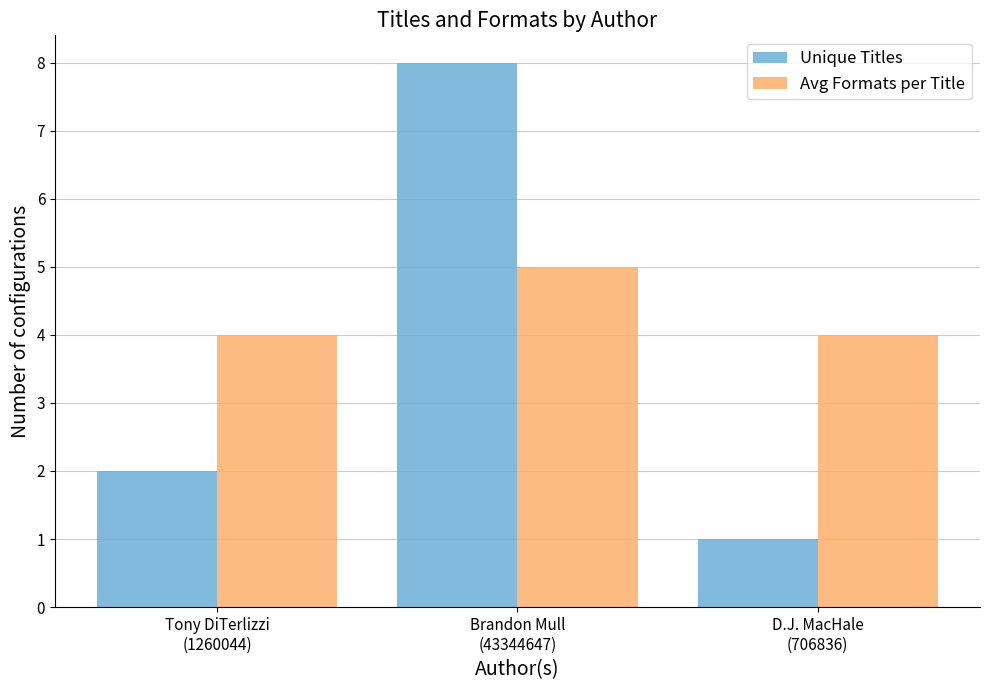

What is the sum of all Unique Titles values?

11